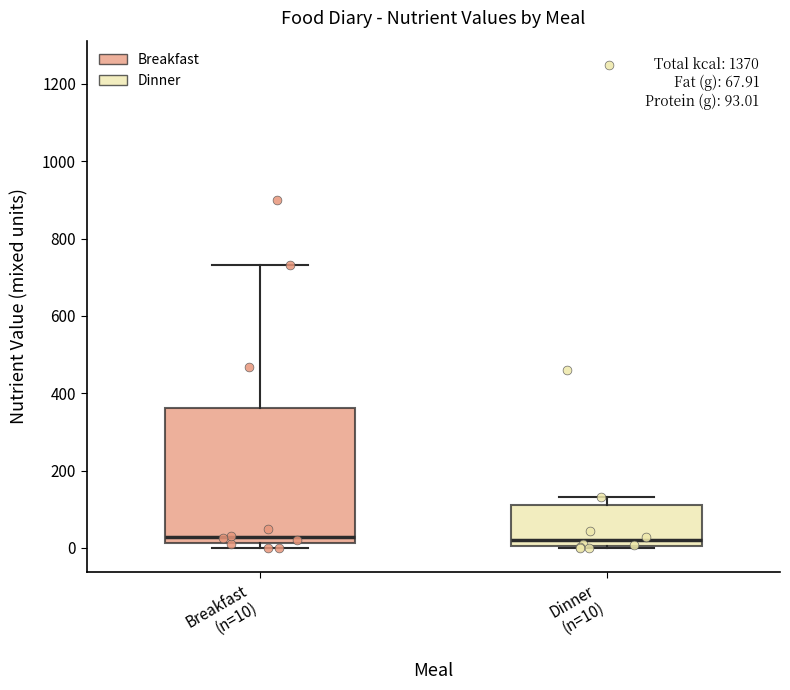

Which box is the tallest, from its lower edge to its upper edge?

Breakfast (n=10)